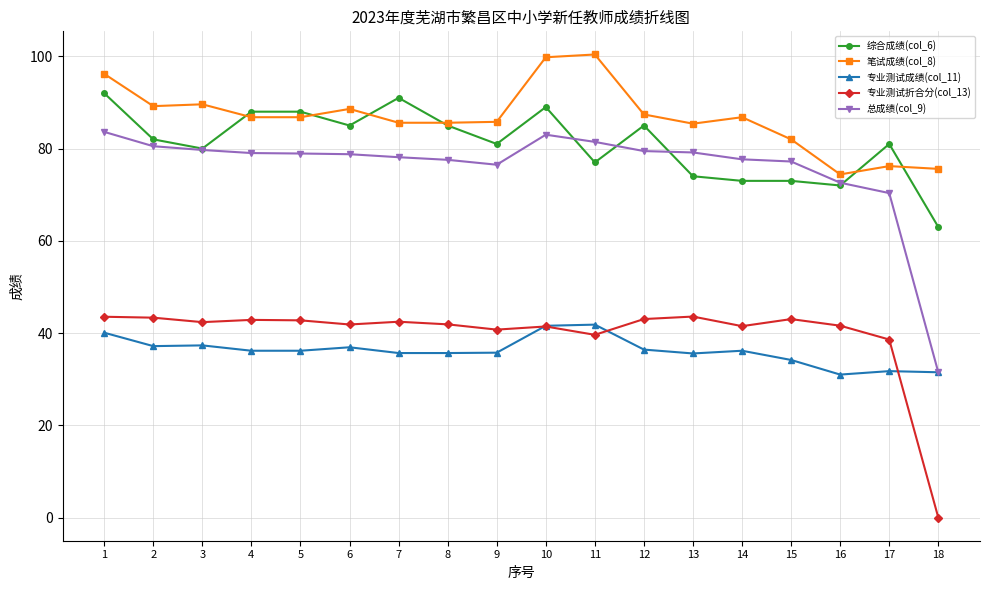

Which series has the largest total across all categories?

笔试成绩(col_8)